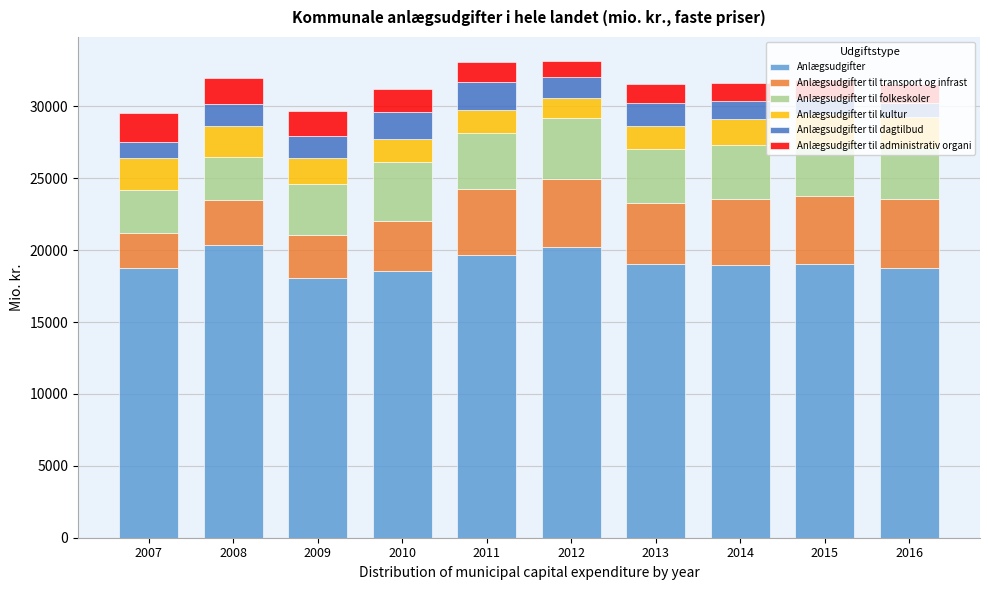

What is the sum of the Anlægsudgifter values at 2008 and 2012?

40529.1